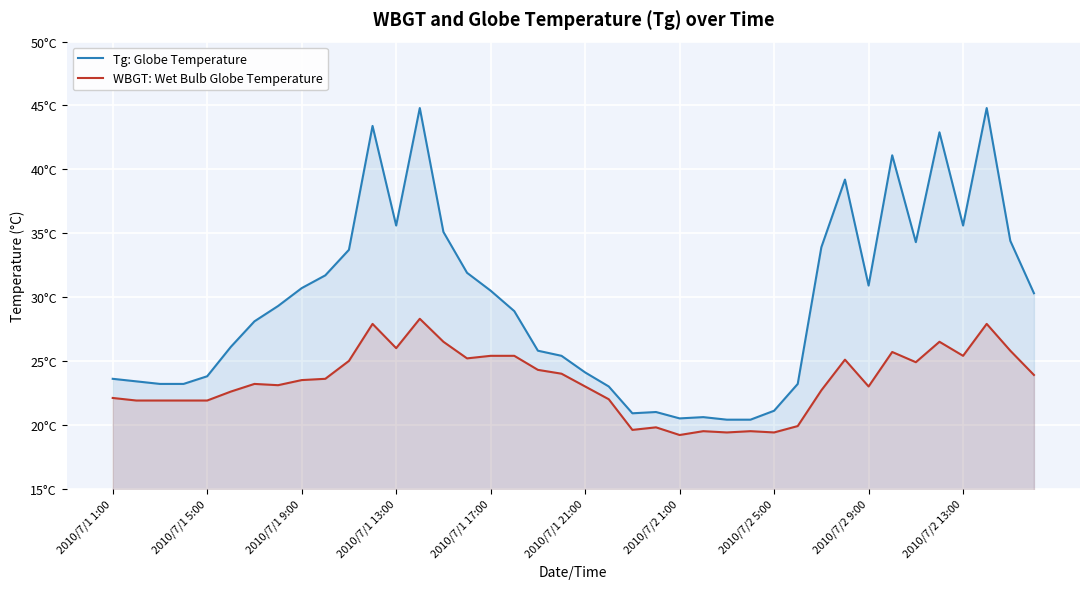

What is the difference between the second highest and minimum values in the WBGT: Wet Bulb Globe Temperature series?

8.7